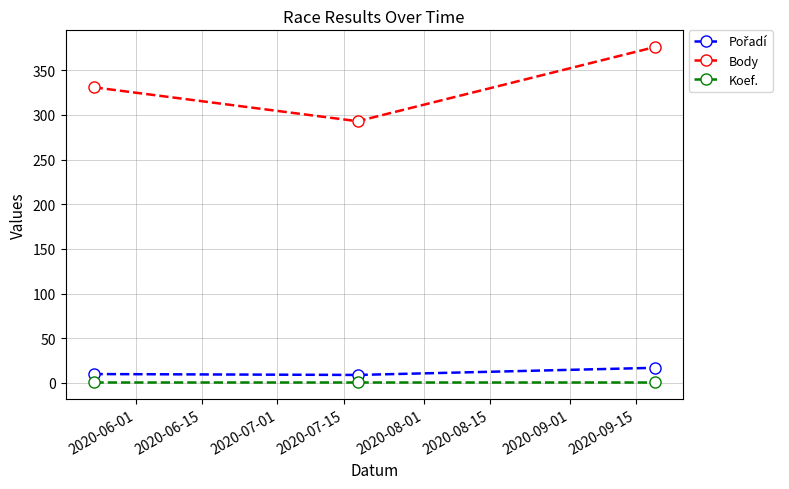

Count the number of categories in the chart.

3